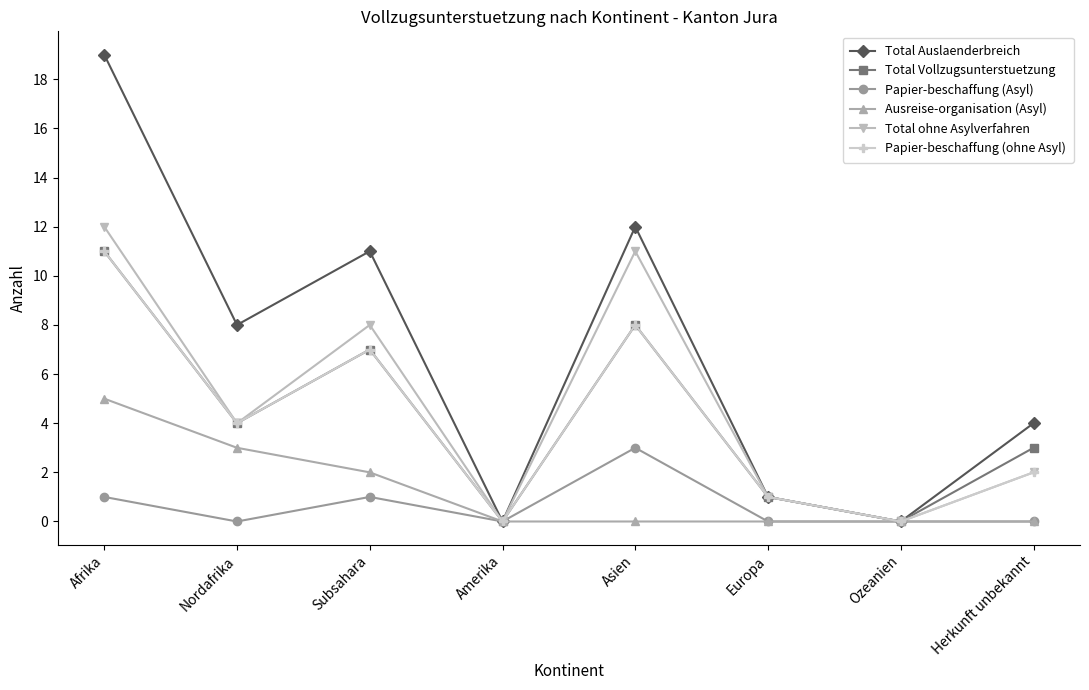

What is the difference between the maximum and minimum values in the Ausreise-organisation (Asyl) series?

5